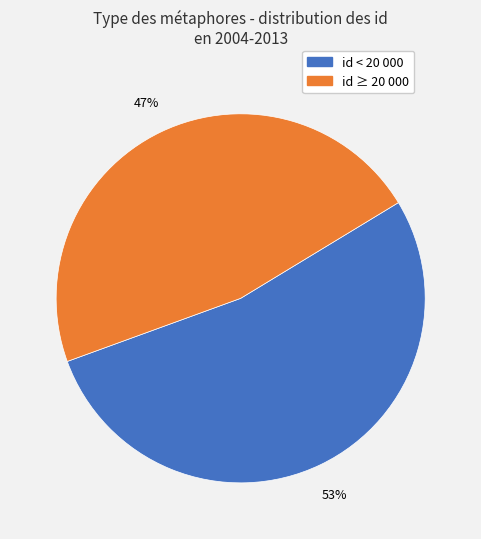

Does any single category account for the majority?

Yes